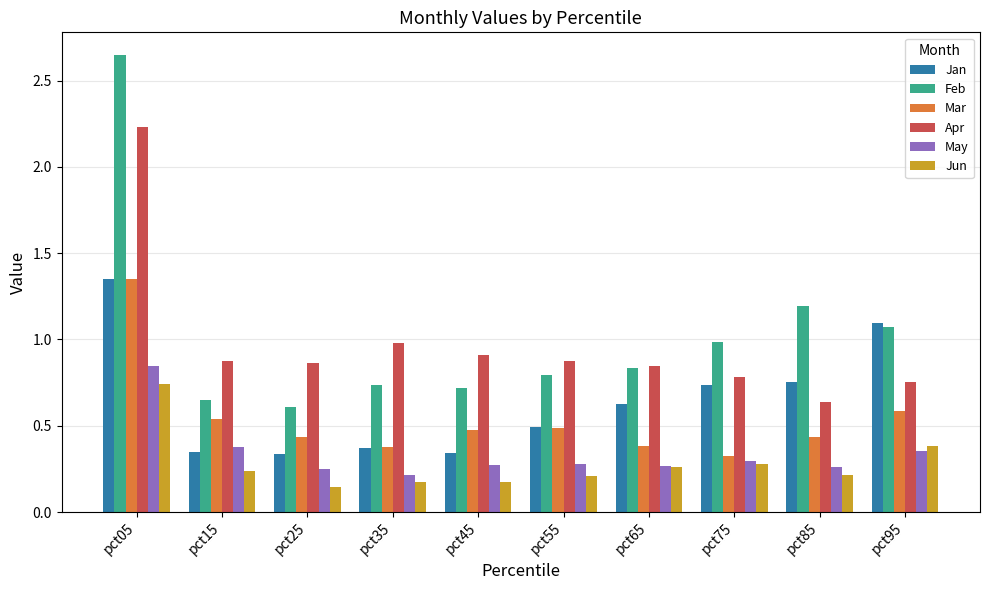

The value of Jun at pct75 is 0.1. True or false?

False